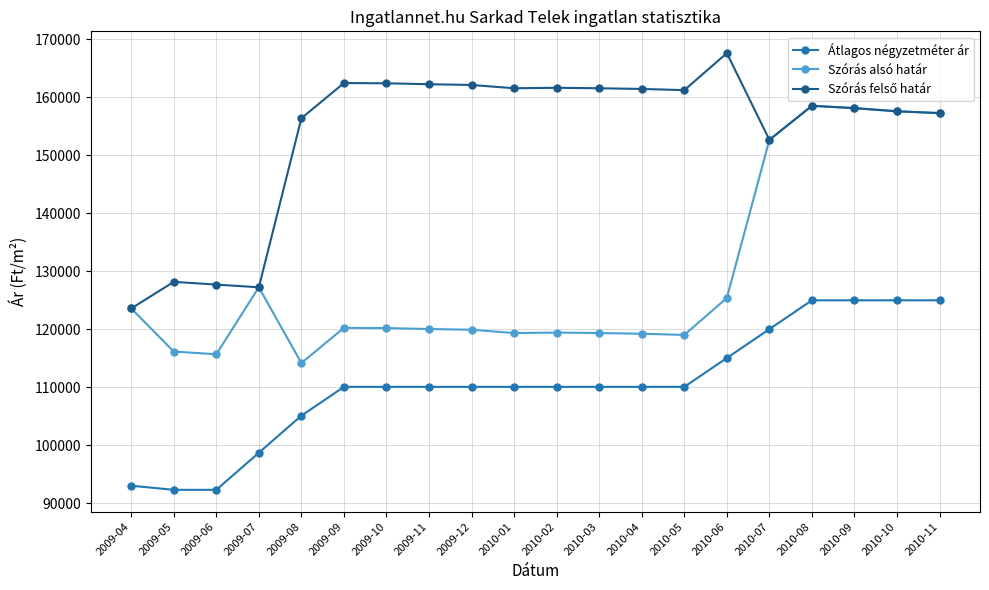

Count the number of categories in the chart.

20